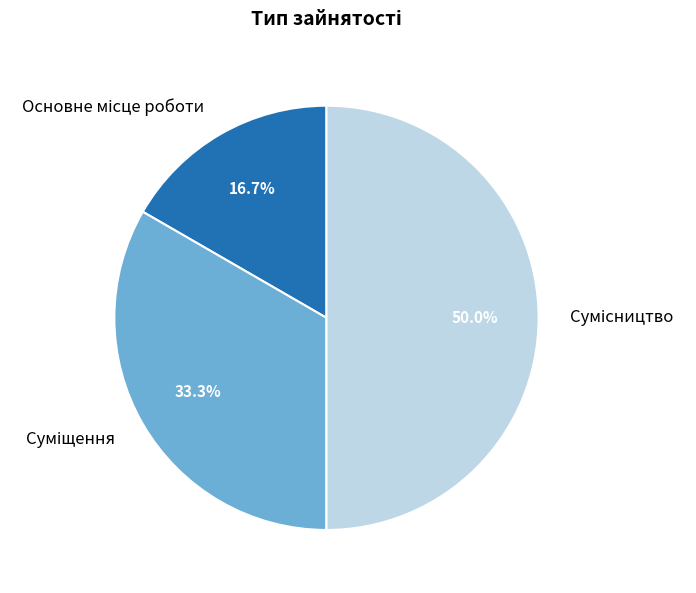

How many segments does this pie chart have?

3